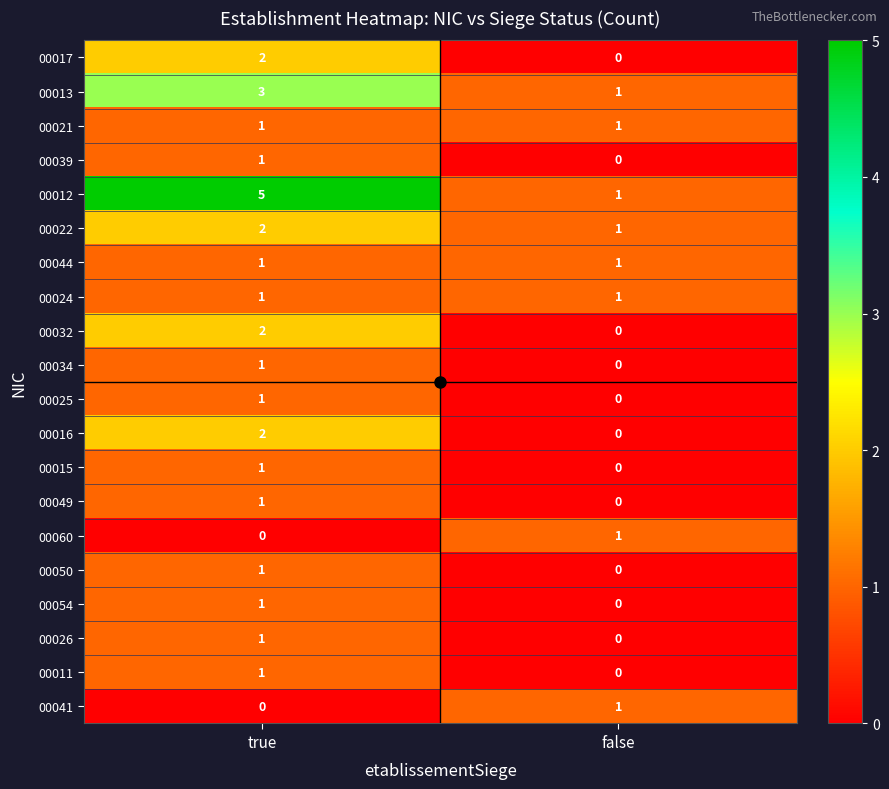

Is it true that 00017 equals 2 at true?

True